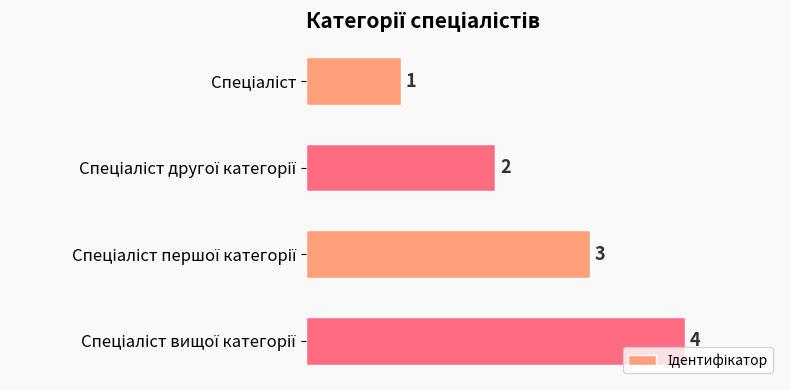

What is the value of the 4th bar from the top?

4